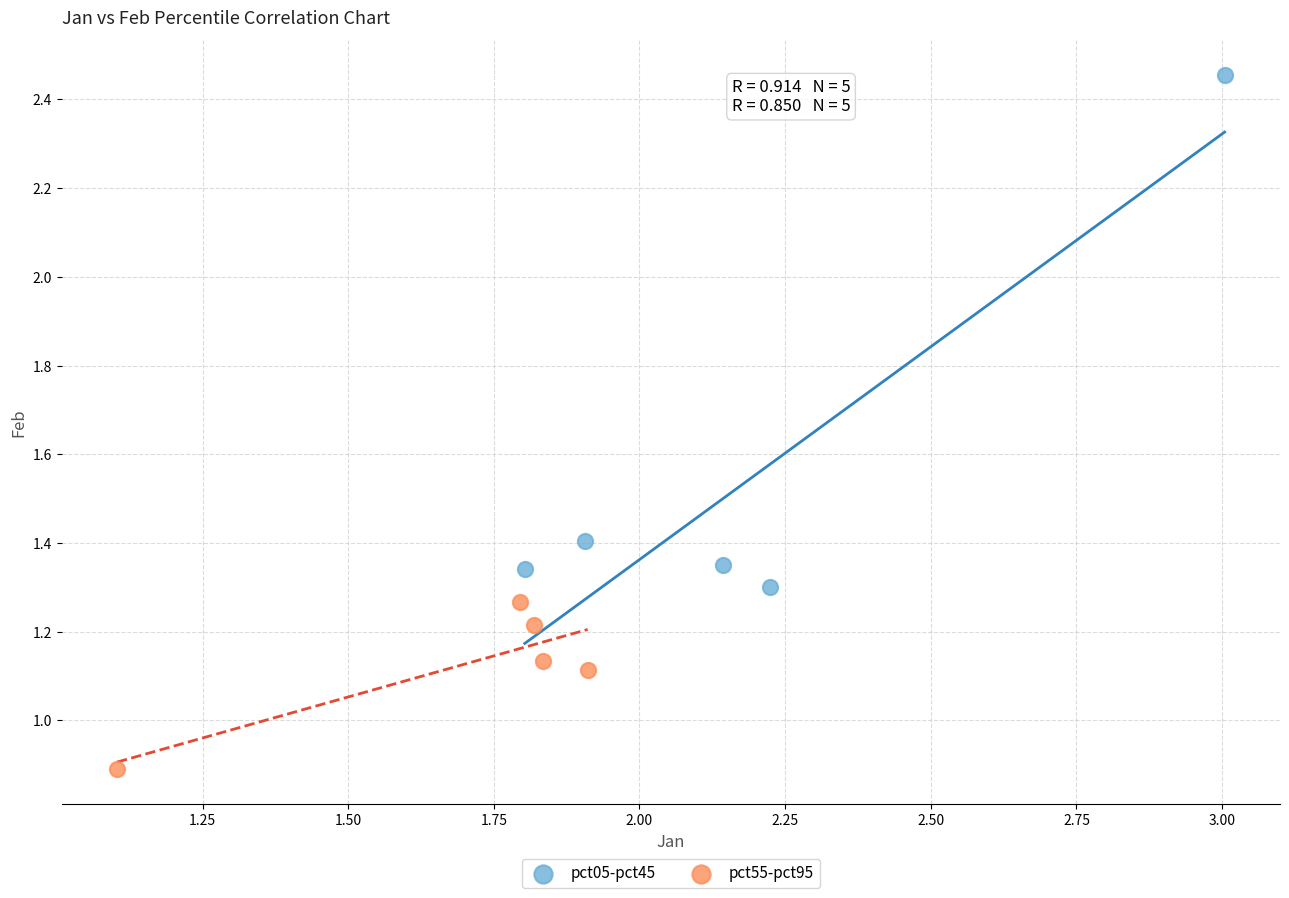

What are all the series names shown in the legend?

pct05-pct45, pct55-pct95